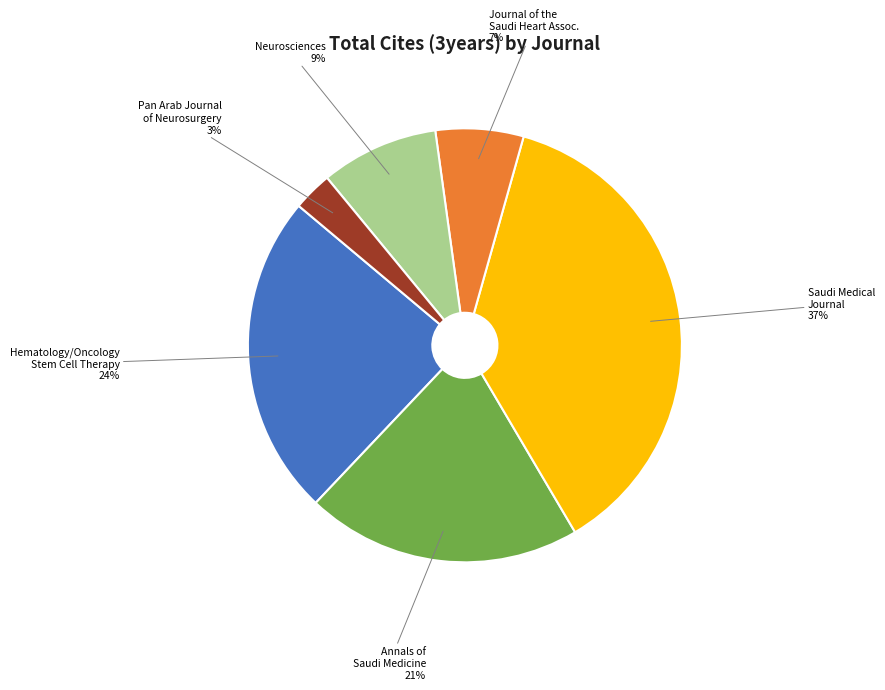

True or false: Neurosciences accounts for 1% of the total.

False